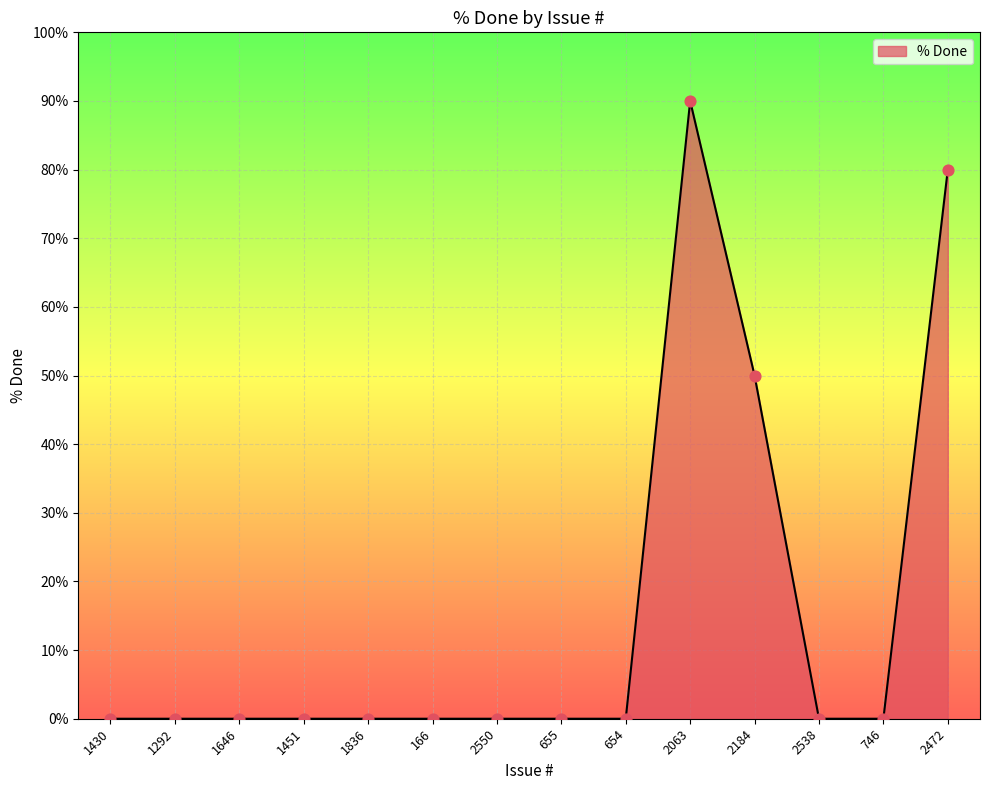

Which has a higher value, 2184 or 746?

2184